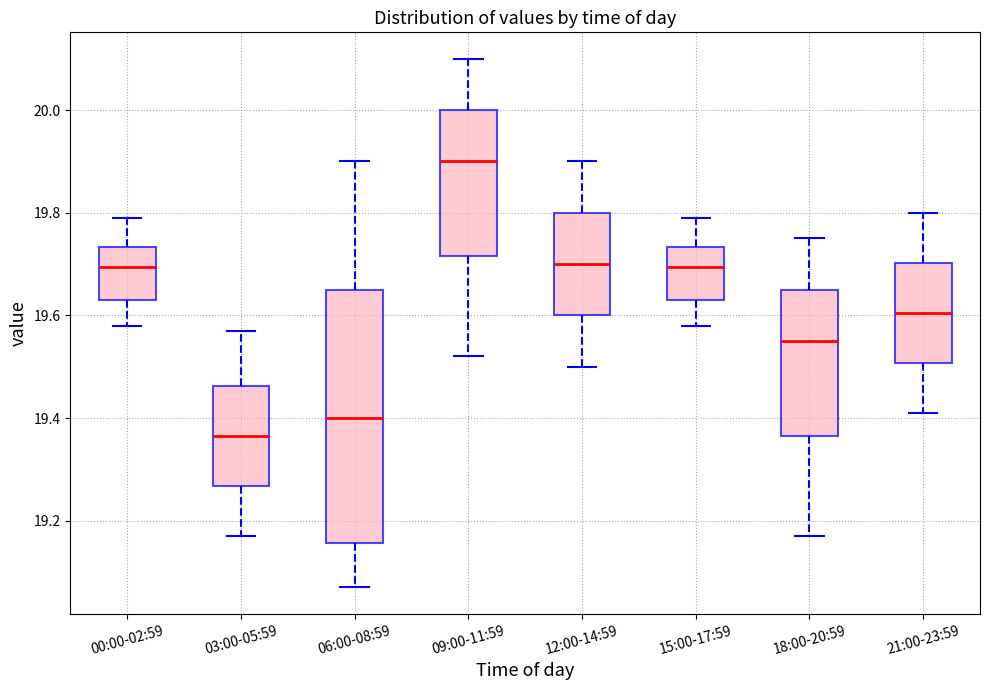

Comparing the boxes themselves (not the whiskers), which one is the tallest?

06:00-08:59